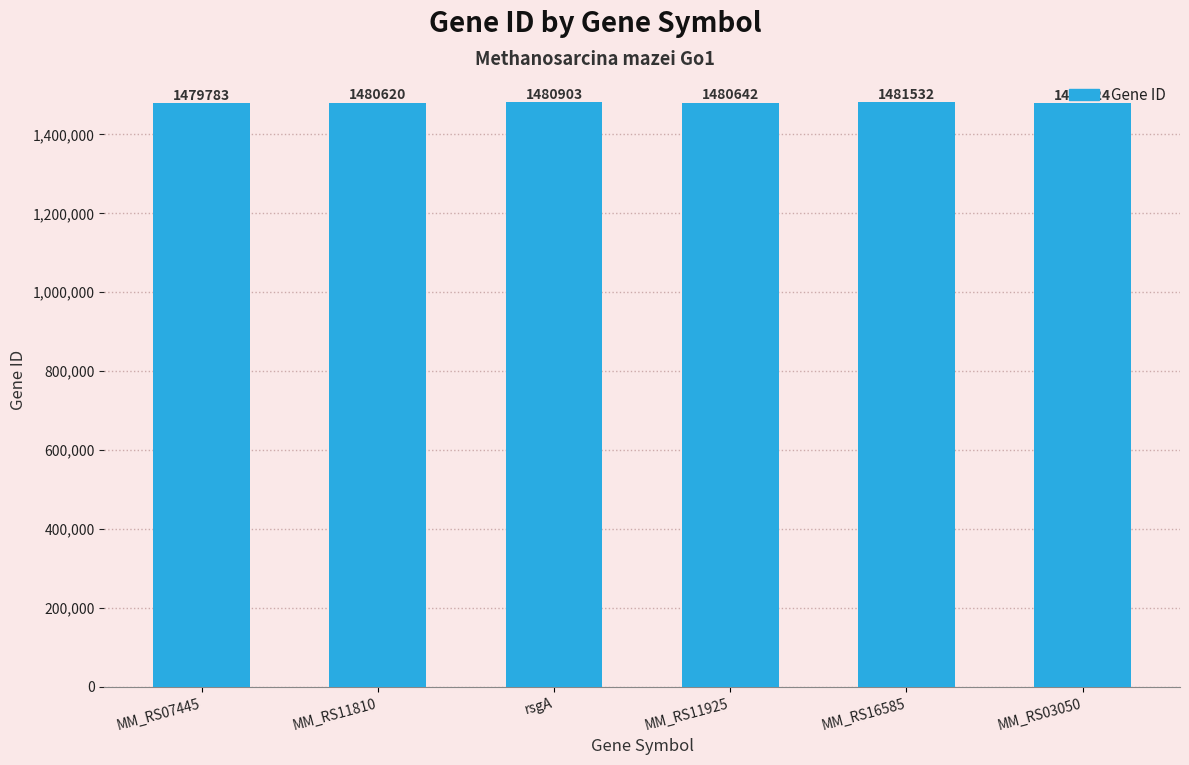

What is the greatest value displayed?

1481532